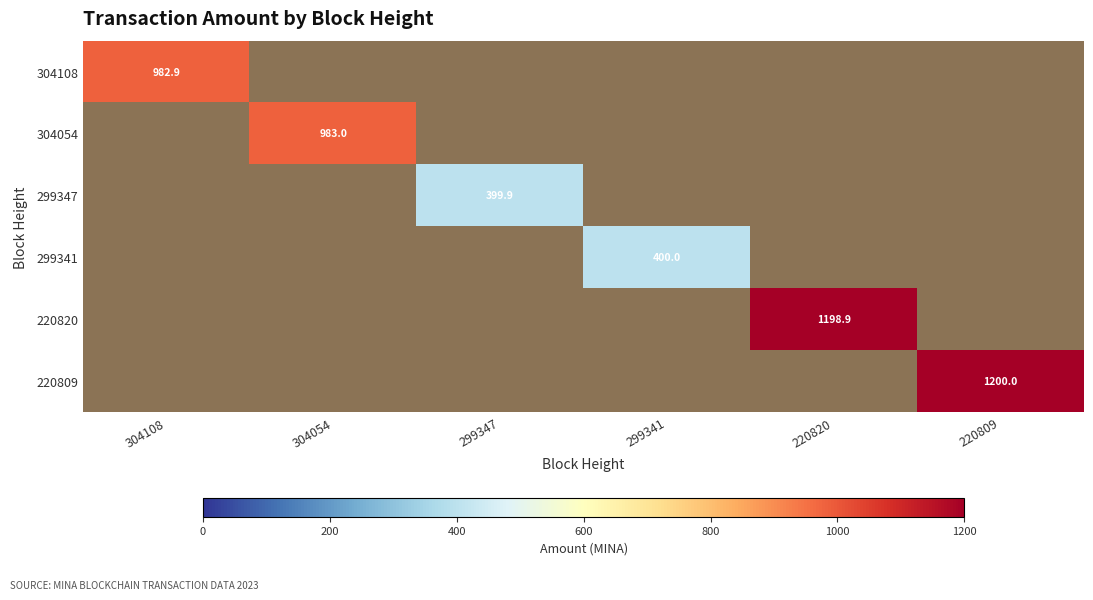

True or false: 304054 has a value of 0.0 at 299341.

True